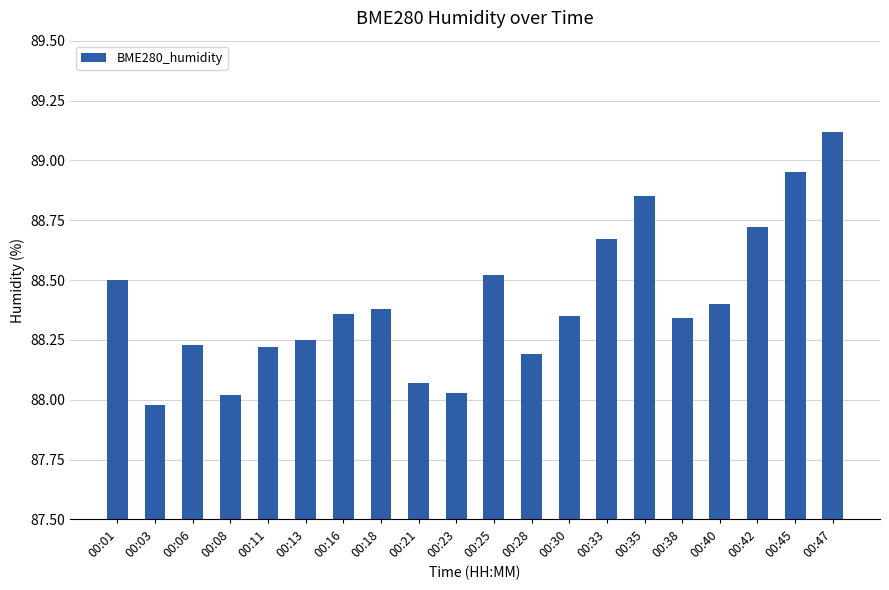

What is the value of the 1st bar from the left?

88.5